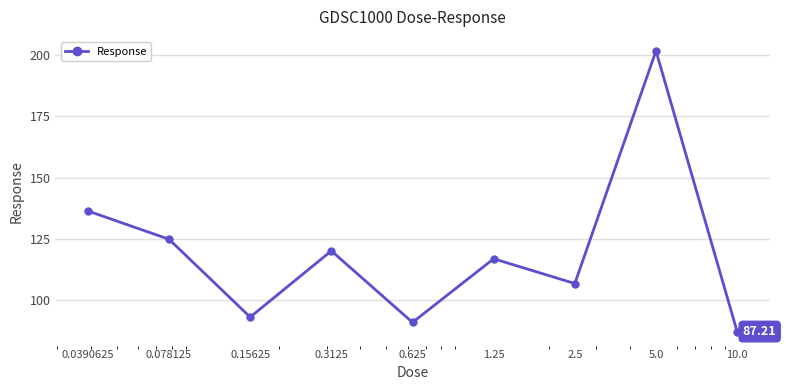

Does the chart have visible grid lines?

Yes